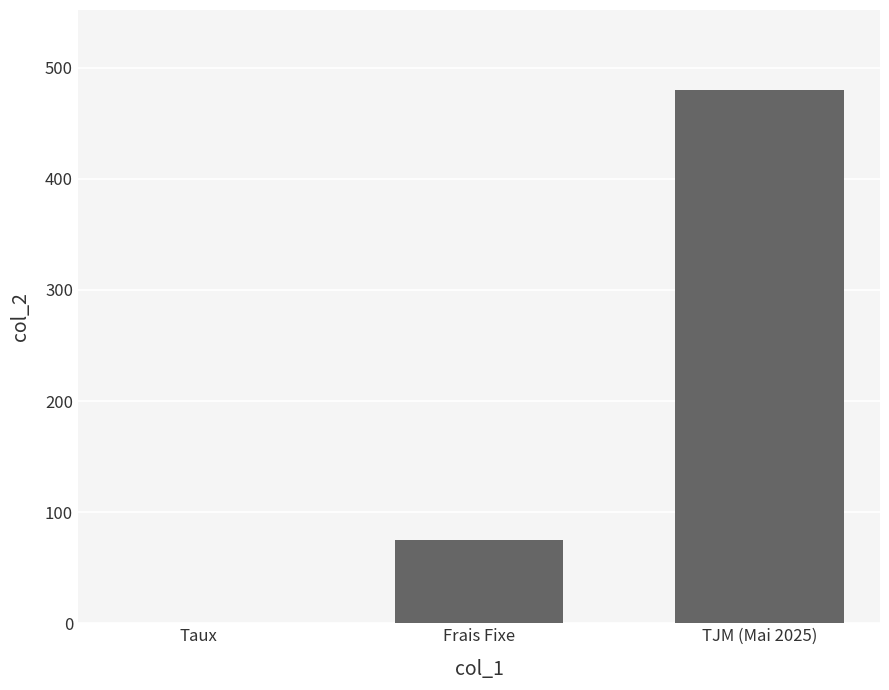

What is the greatest value displayed?

480.0